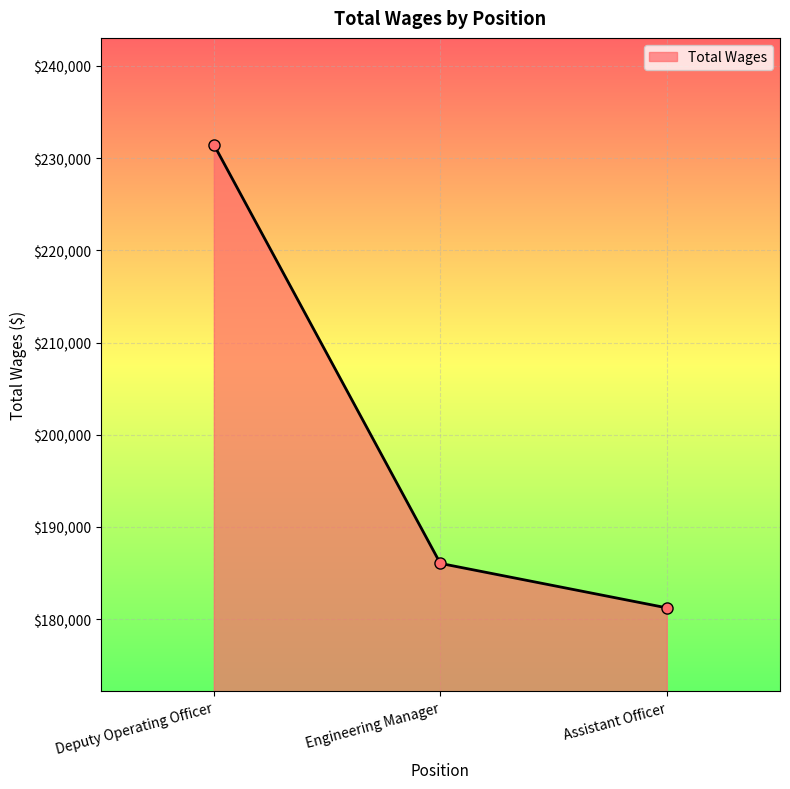

Reading left to right, what are all the values shown in this chart?

231462	186049	181228